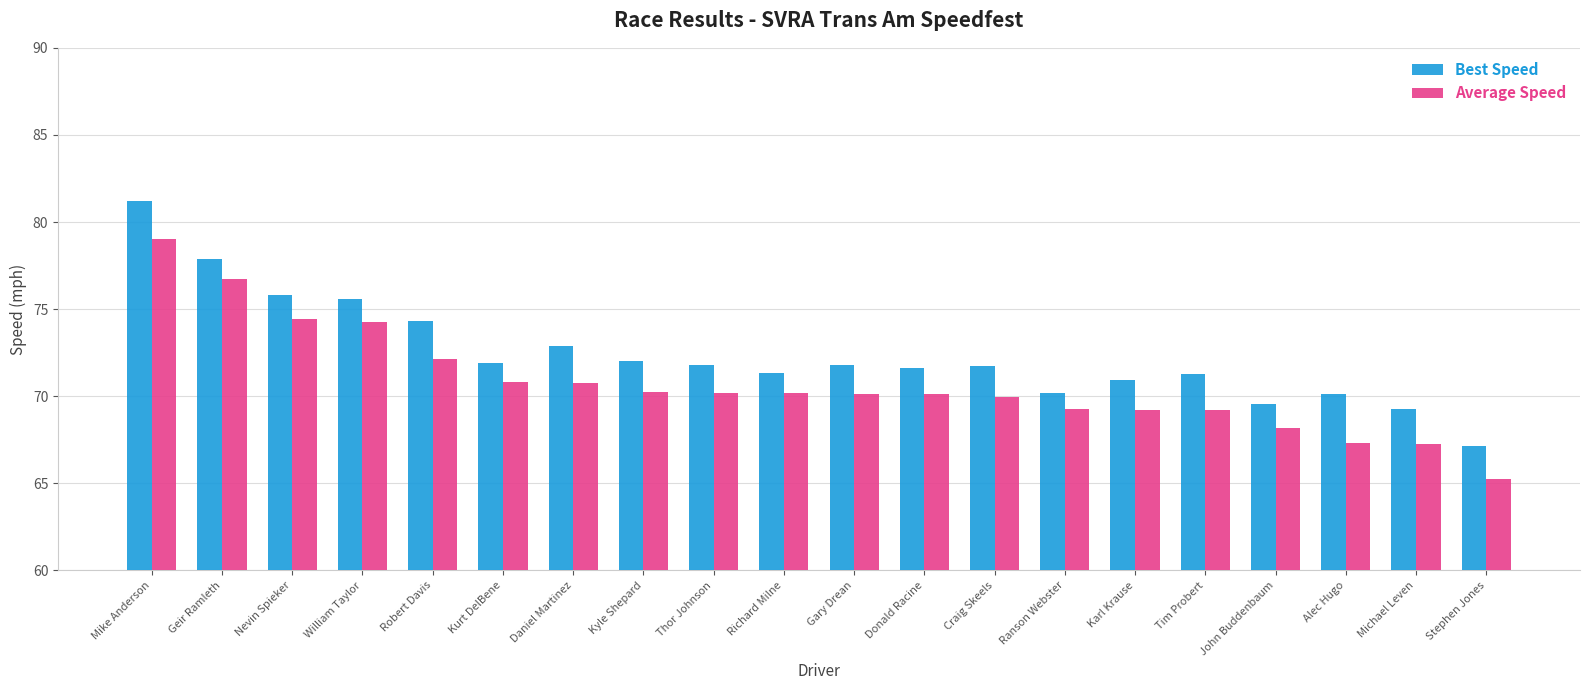

The Average Speed series shows 21.8 at Thor Johnson. True or false?

False